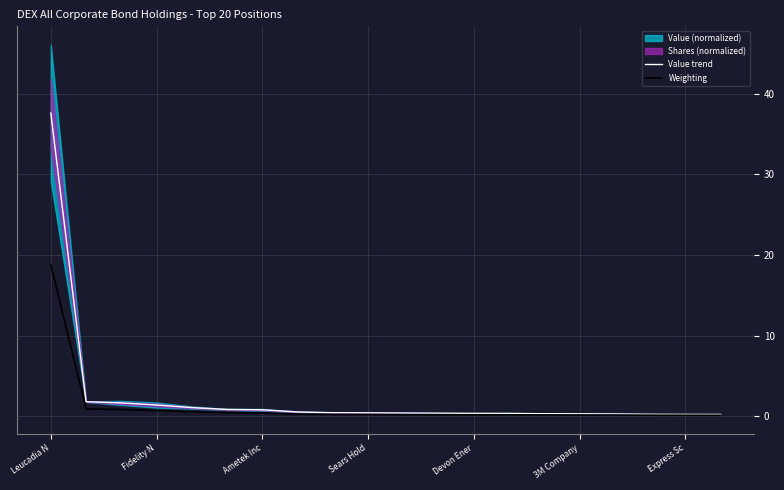

Which series has the largest range (max minus min)?

Value trend